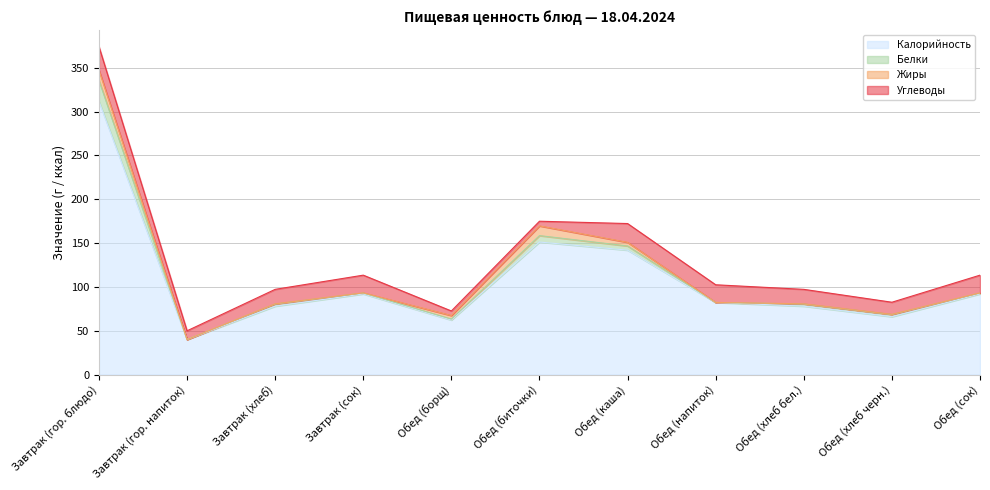

How many times do Жиры and Углеводы cross each other?

2